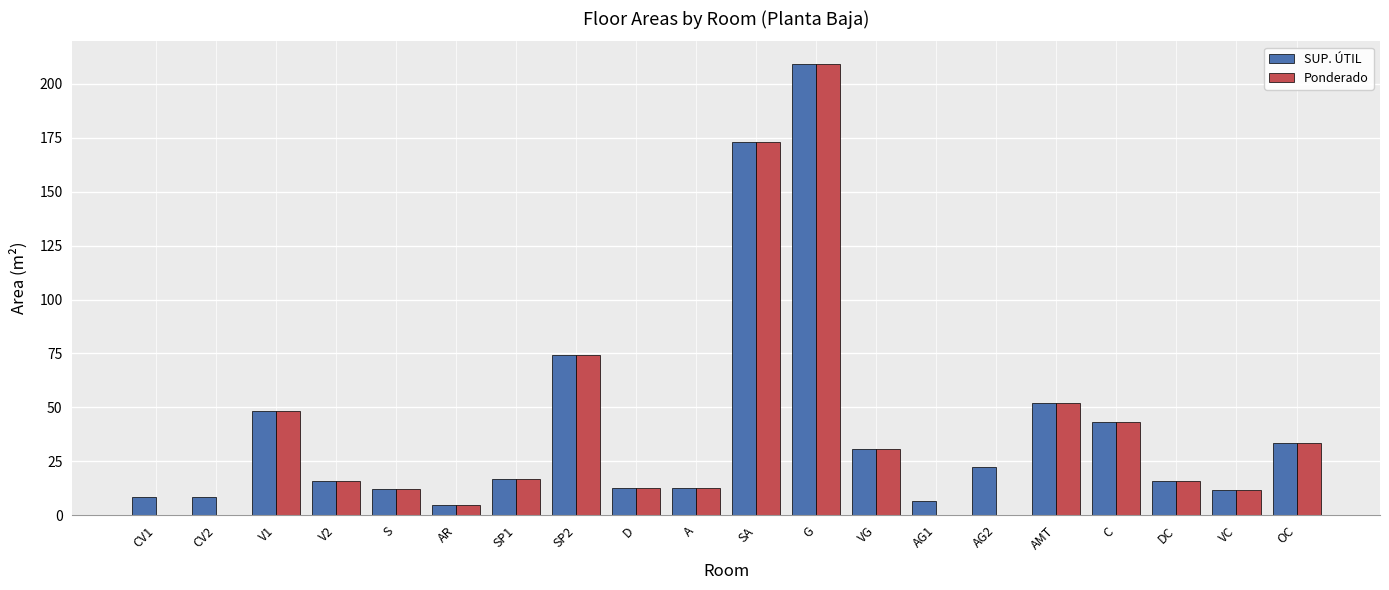

Between CV2 and SP2, which series saw the biggest shift?

Ponderado